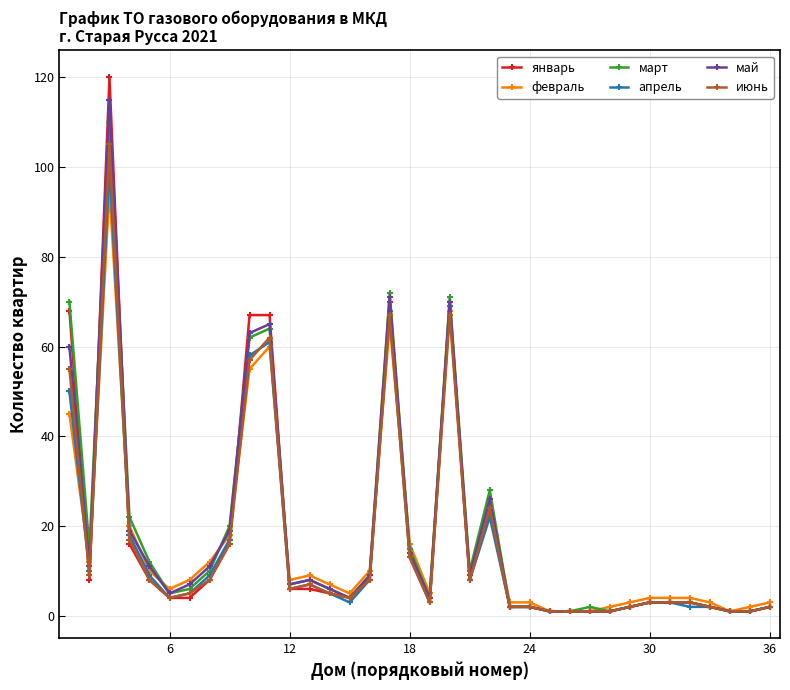

Is this an area chart (filled region under the line)?

No